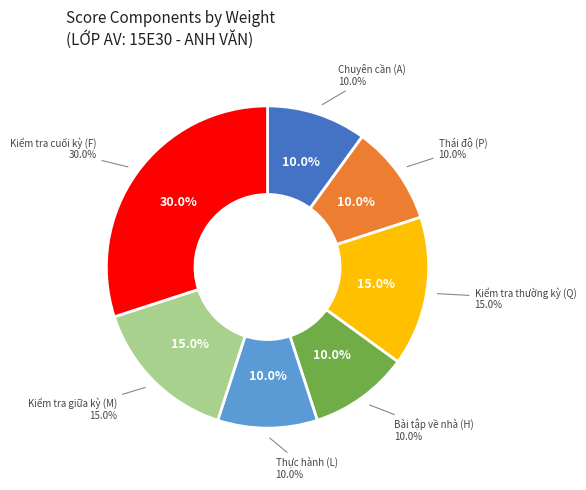

True or false: 15E3001 accounts for 9% of the total.

False